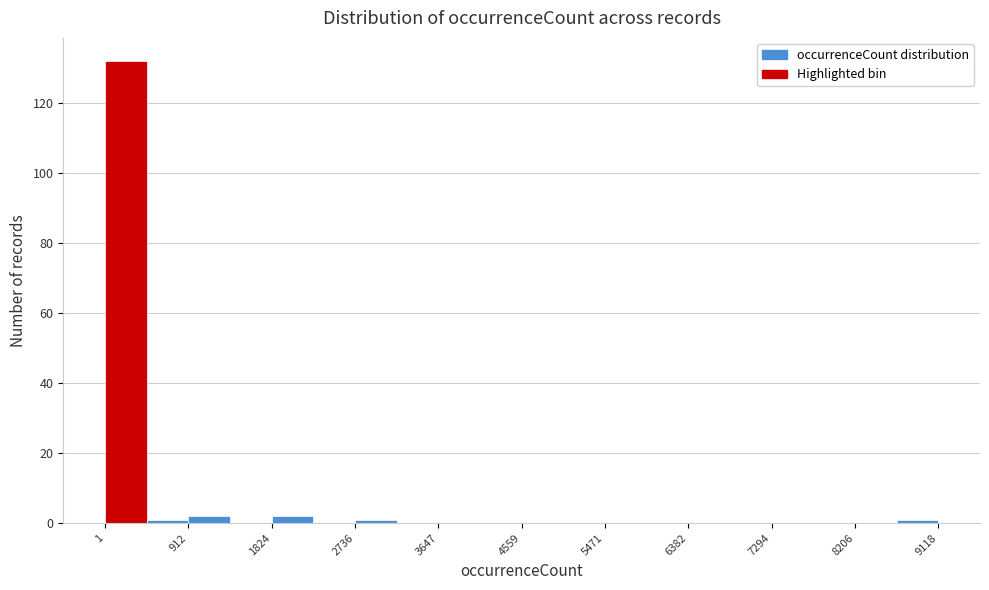

Reading left to right, transcribe this chart: for each bar, give the range it covers on the x-axis and its height. Neither the bar edges nor the heights are printed on the chart, so give them approximately, as read against the axes.

0 to 500: 132
500 to 900: under 2
900 to 1400: 2
1400 to 1800: 0
1800 to 2300: 2
2300 to 2700: 0
2700 to 3200: under 2
3200 to 3600: 0
3600 to 4100: 0
4100 to 4600: 0
4600 to 5000: 0
5000 to 5500: 0
5500 to 5900: 0
5900 to 6400: 0
6400 to 6800: 0
6800 to 7300: 0
7300 to 7800: 0
7800 to 8200: 0
8200 to 8700: 0
8700 to 9100: under 2